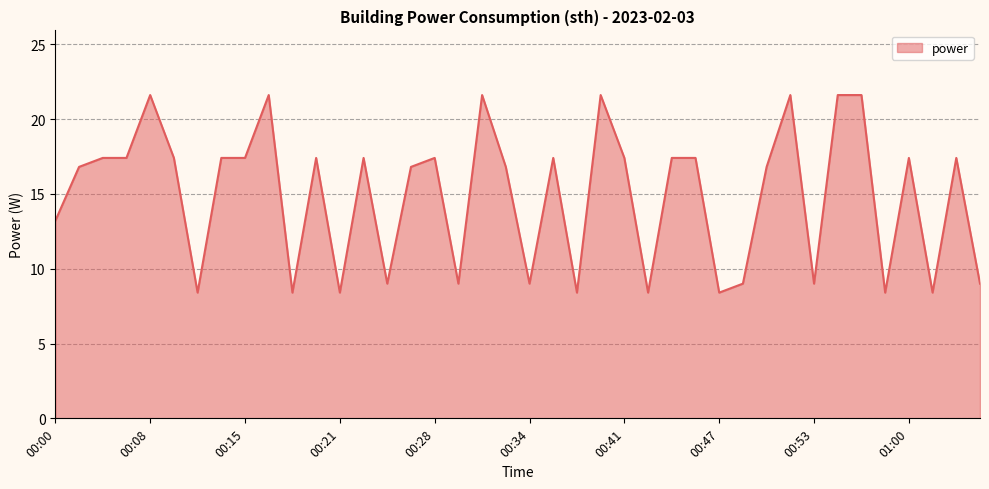

What is the difference between the maximum and minimum values?

13.2